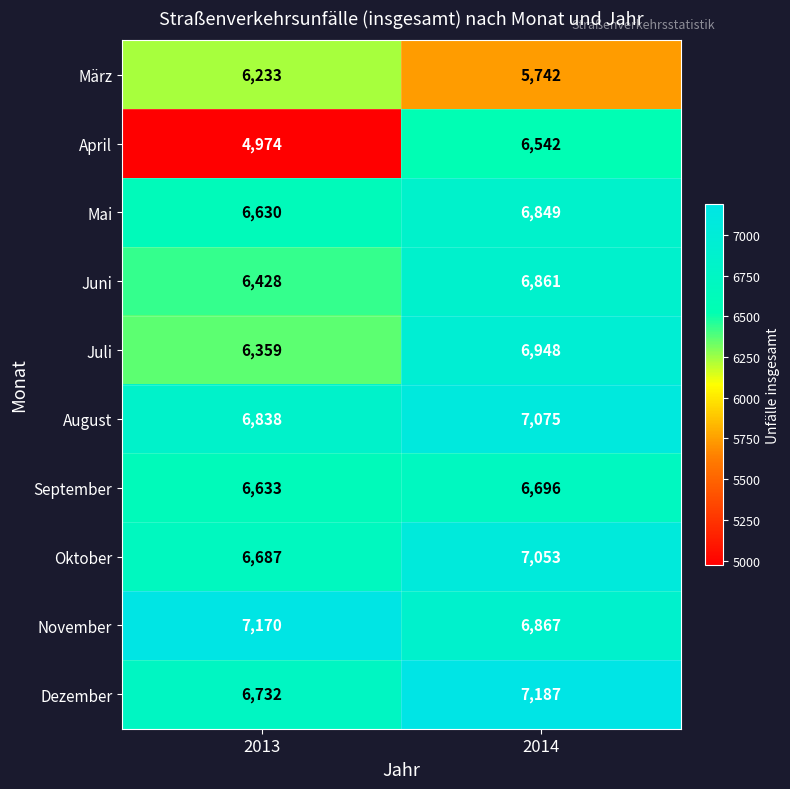

At 2014, list the series in order from smallest to largest.

März, April, September, Mai, Juni, November, Juli, Oktober, August, Dezember